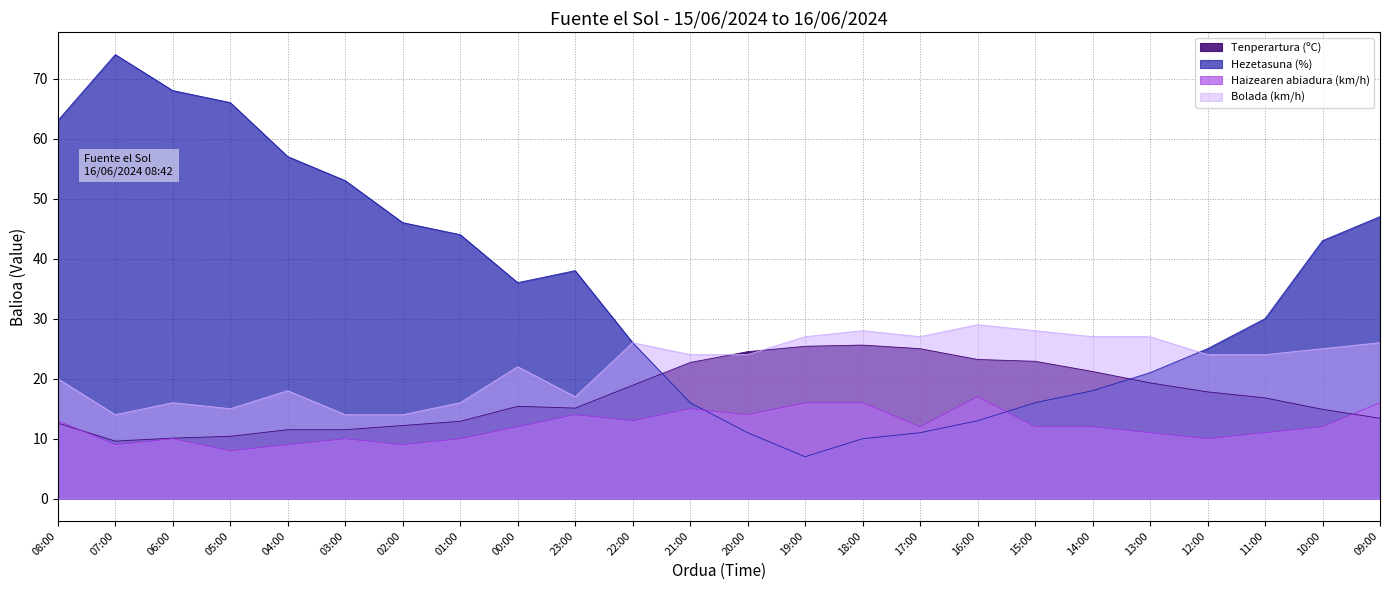

At which label does Hezetasuna (%) first exceed 36?

08:00